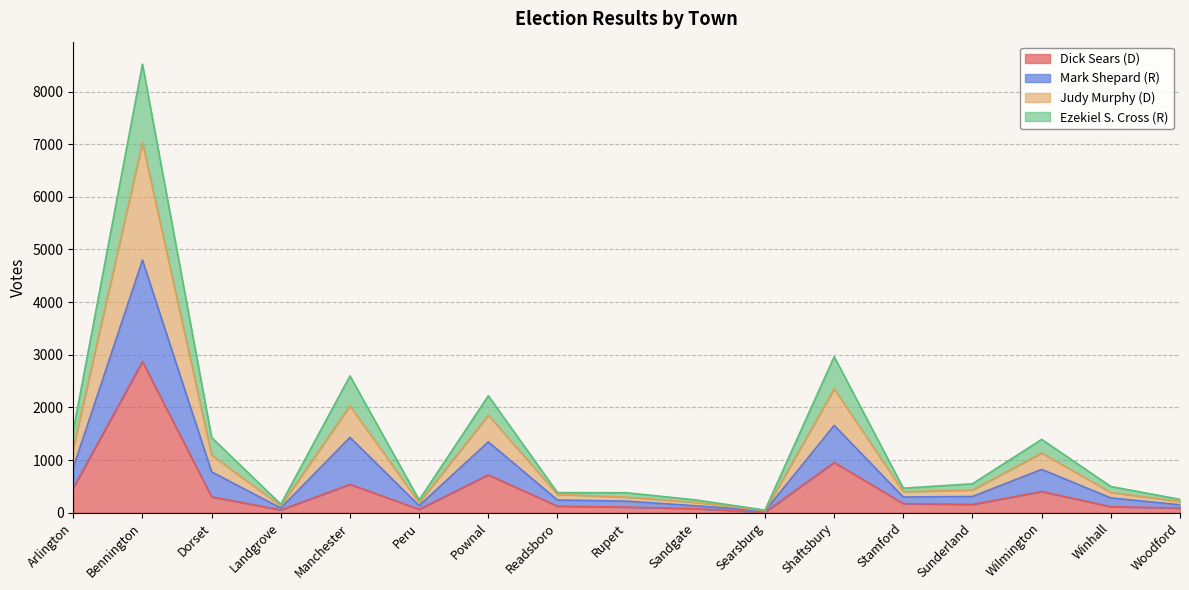

The Dick Sears (D) series shows 707 at Wilmington. True or false?

False